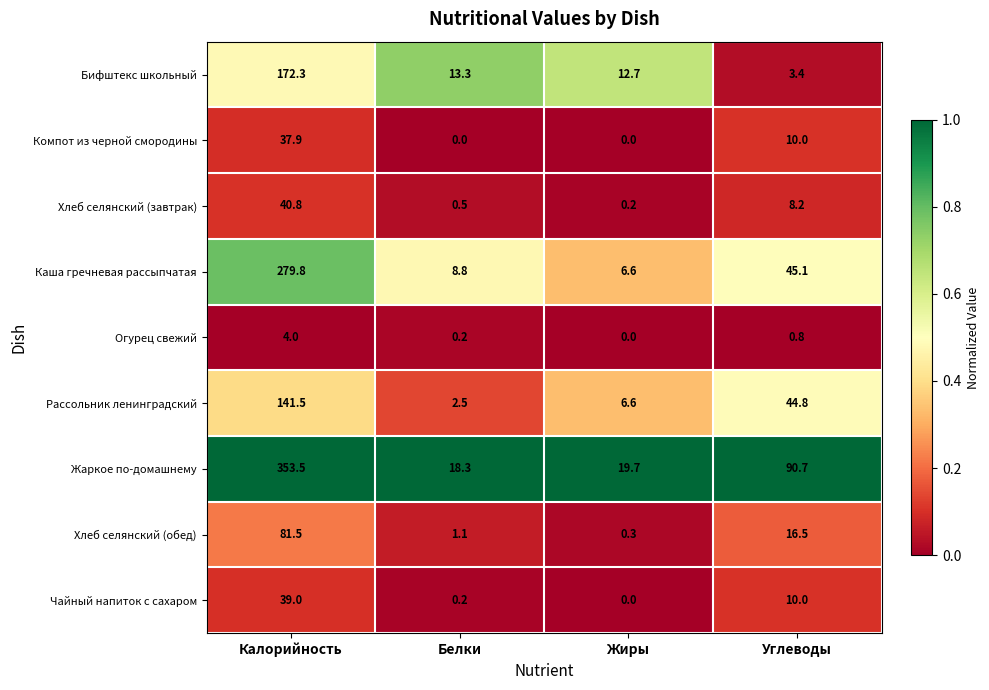

The Компот из черной смородины series shows -17.6 at Белки. True or false?

False